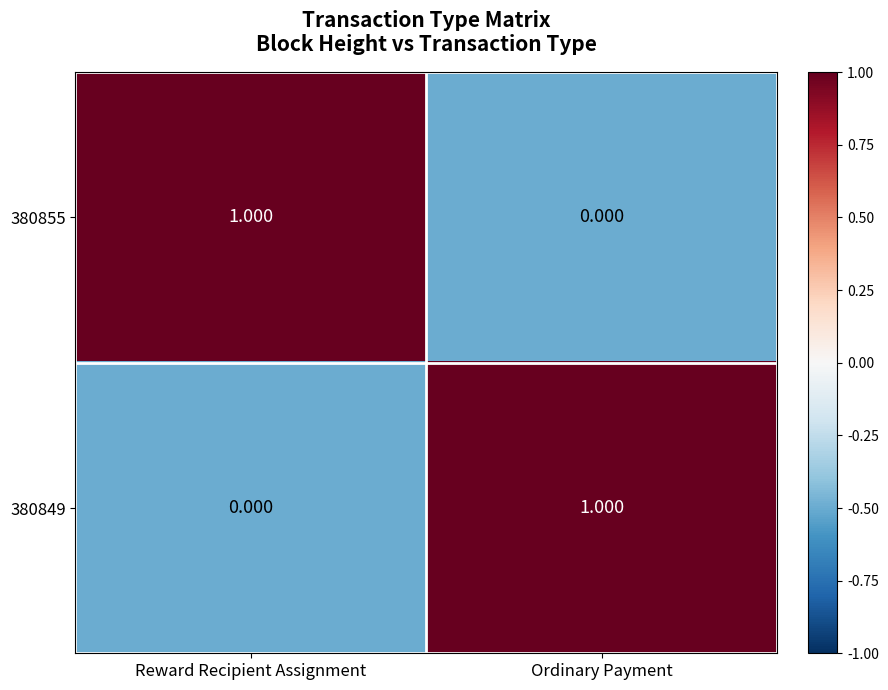

What is the total value across all series at Reward Recipient Assignment?

1